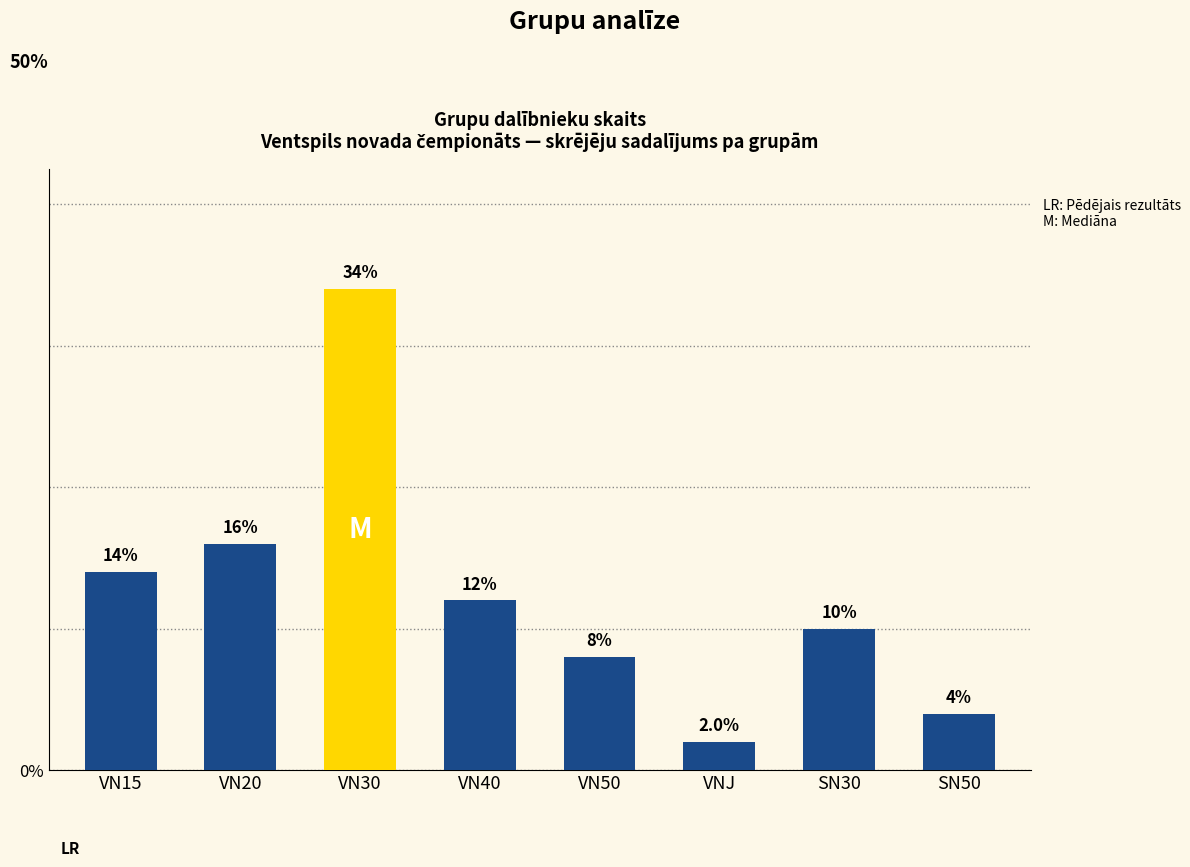

What is the sum of the values at VN40 and VN20?

28.0